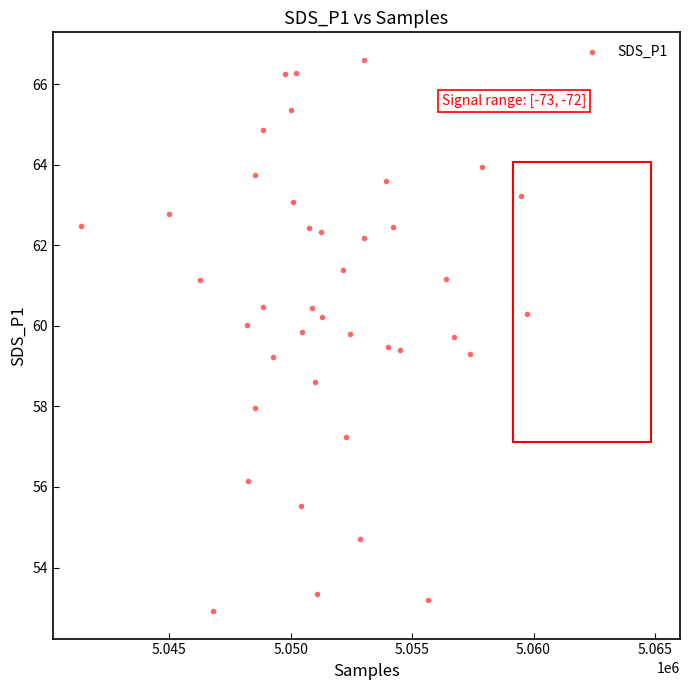

What is the range of Y values (max minus min)?

13.7